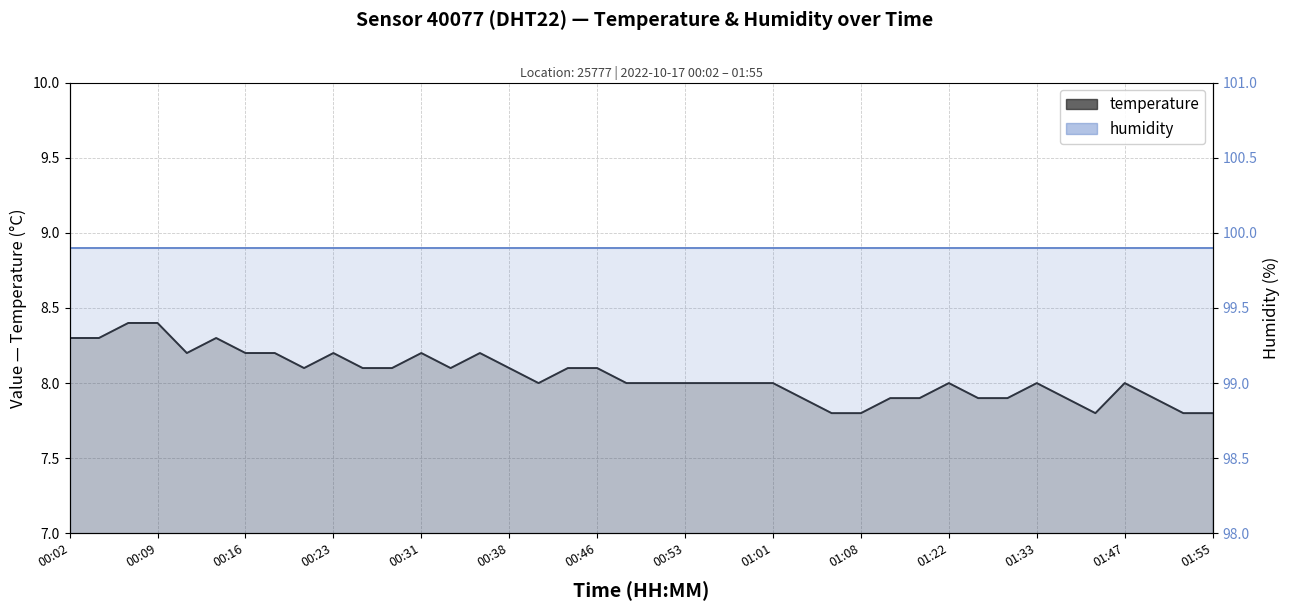

What position from the right is 00:43?

23